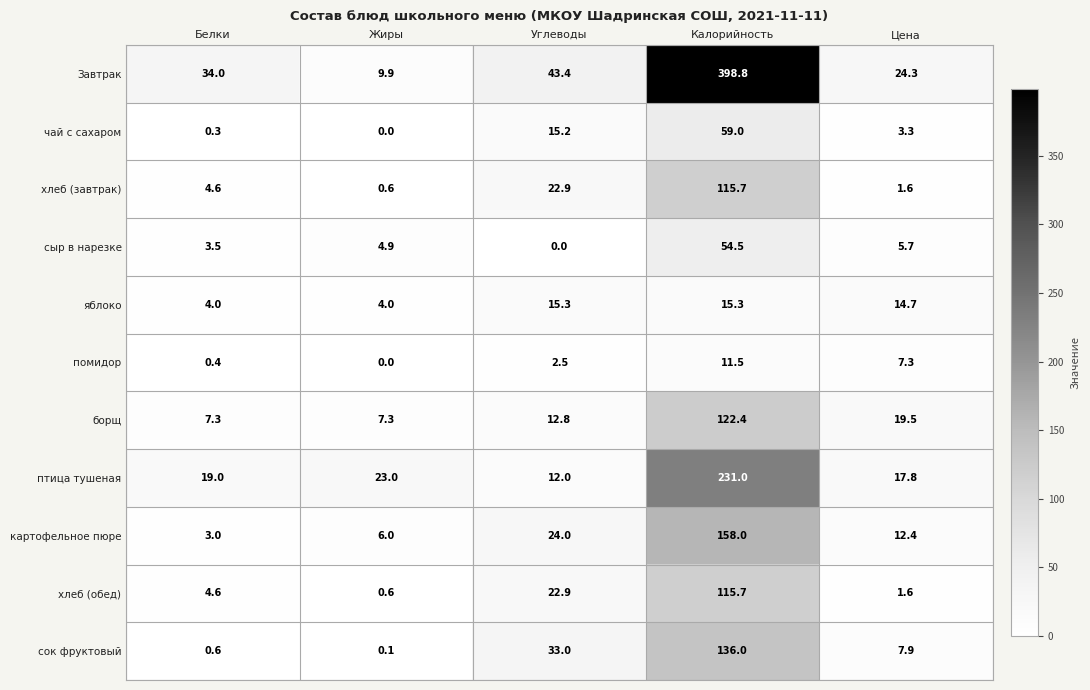

Between Белки and Углеводы, which series saw the biggest shift?

сок фруктовый